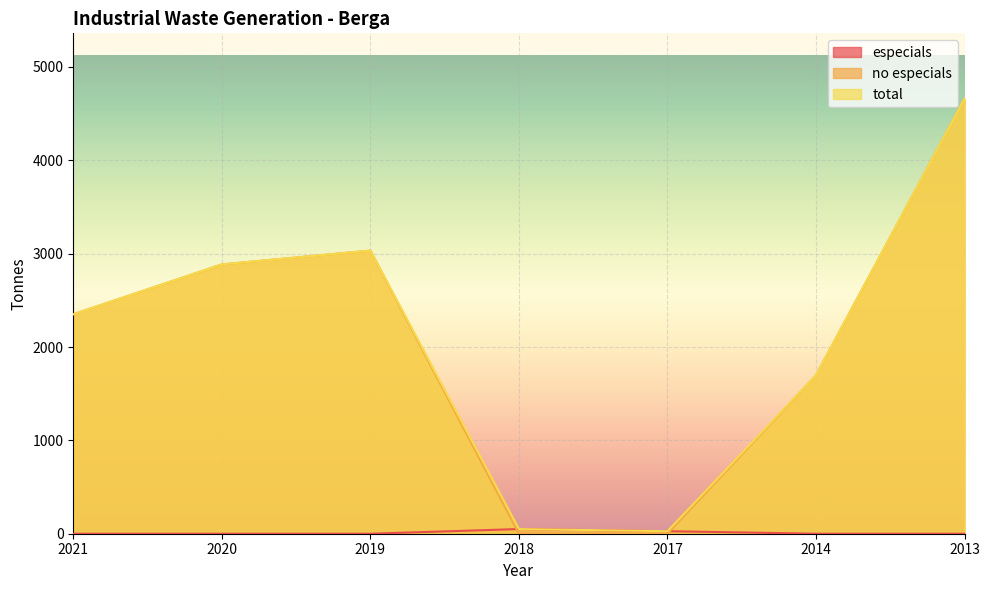

Rank the categories by total value from highest to lowest.

2013, 2019, 2020, 2021, 2014, 2018, 2017